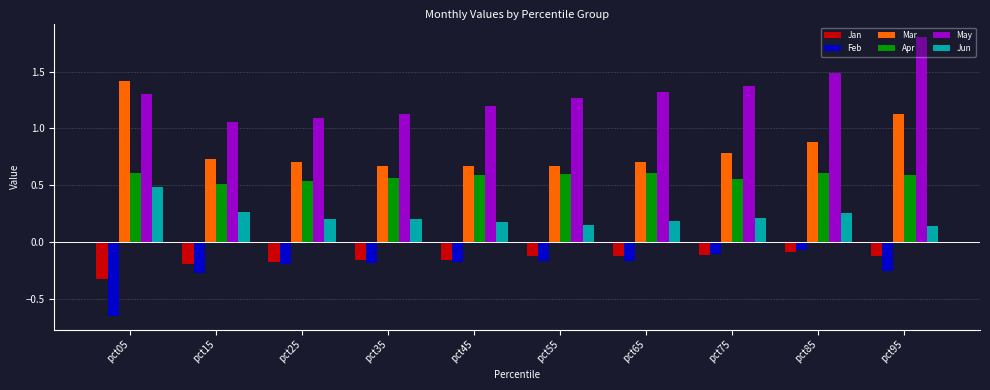

What is the sum of the Apr values at pct05 and pct75?

1.2